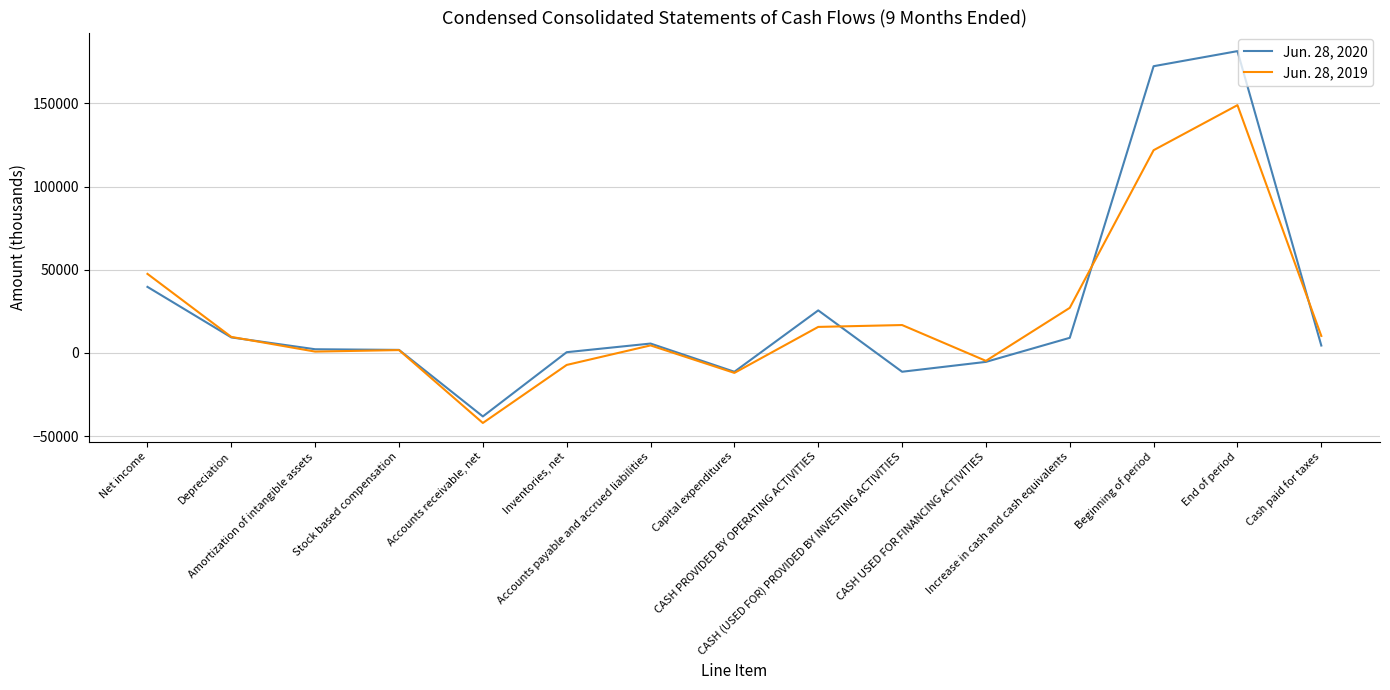

At how many categories does at least one series exceed 101402?

2